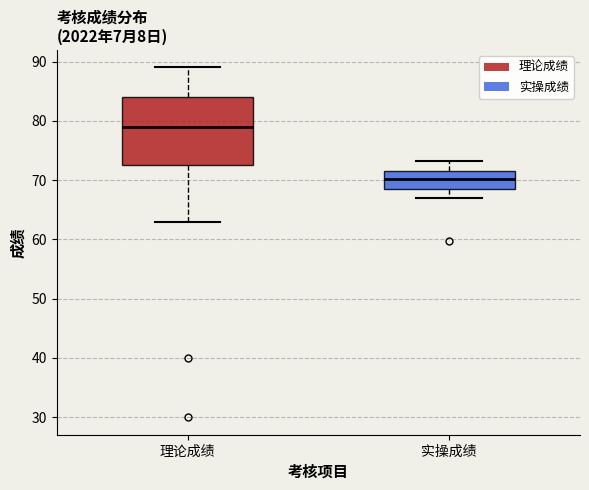

Where is the upper edge of the box for 理论成绩 on the y-axis? The values are not printed on the chart, so give them approximately, as read against the axis.

84